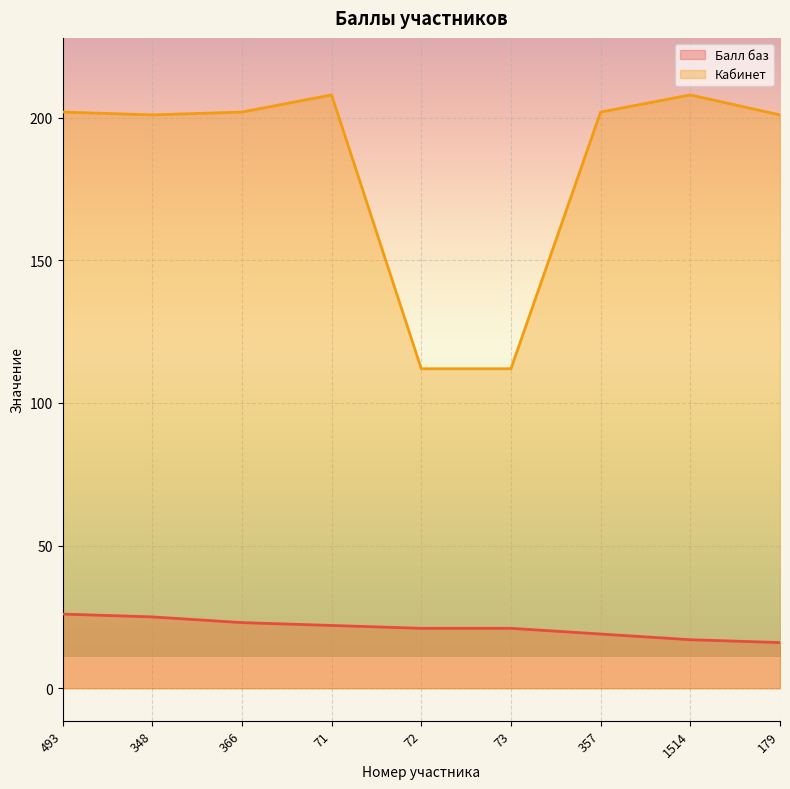

What is the value of the Кабинет point at the 5th from the left?

112